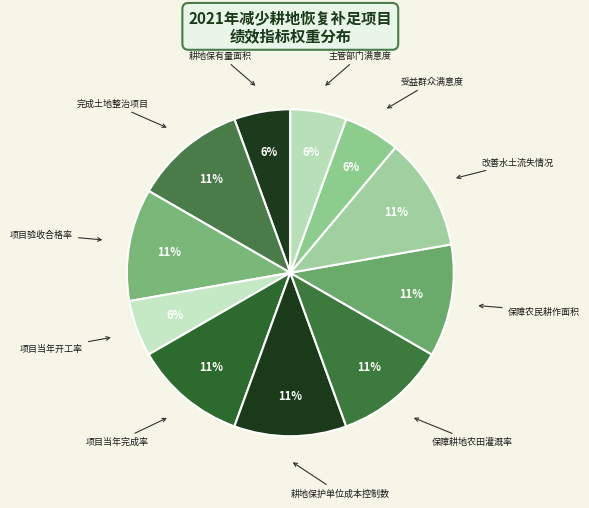

Which slice is the smallest?

耕地保有量面积